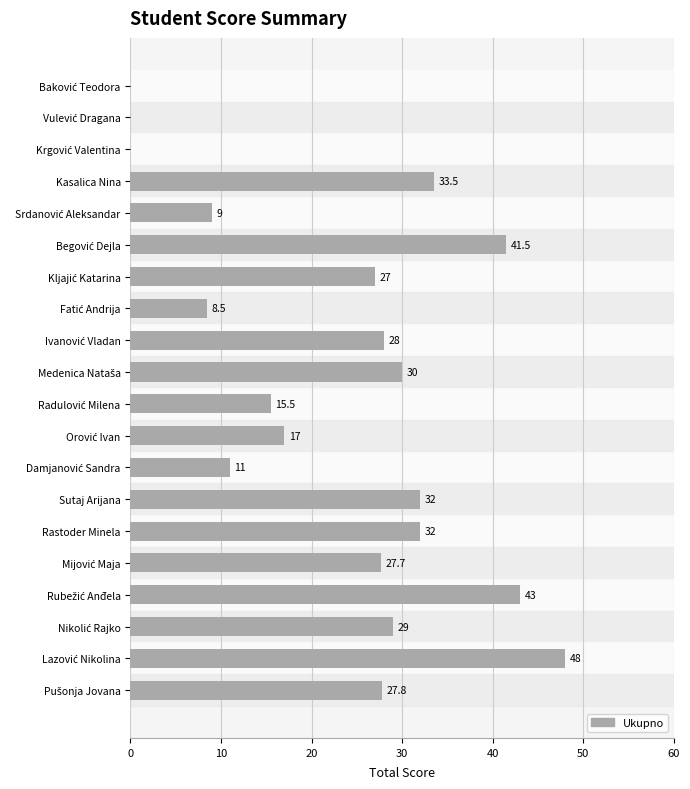

What is the maximum value shown in the chart?

48.0